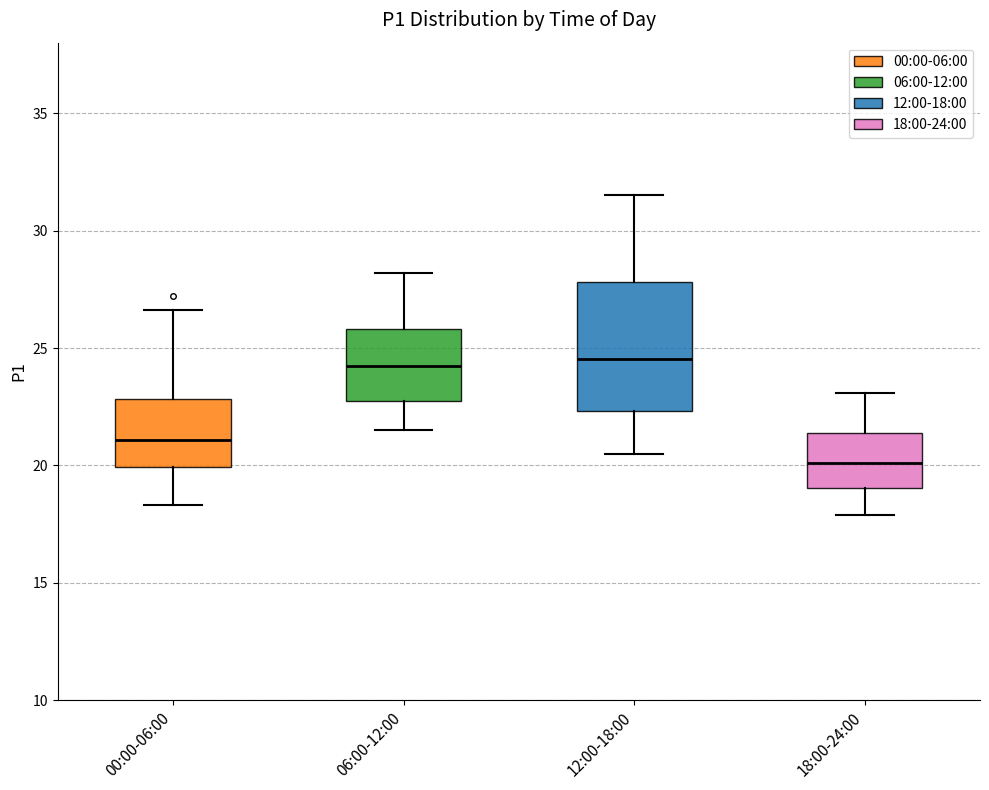

Reading left to right, transcribe this box plot: for each box, give where its median line is, the range the box spans, and where its two whiskers end, as read against the y-axis. The values are not printed on the chart, so give them approximately, as read against the axis.

00:00-06:00: median 21.0, box 20.0 to 23.0, whiskers 18.5 to 26.5
06:00-12:00: median 24.5, box 23.0 to 26.0, whiskers 21.5 to 28.0
12:00-18:00: median 24.5, box 22.5 to 28.0, whiskers 20.5 to 31.5
18:00-24:00: median 20.0, box 19.0 to 21.5, whiskers 18.0 to 23.0